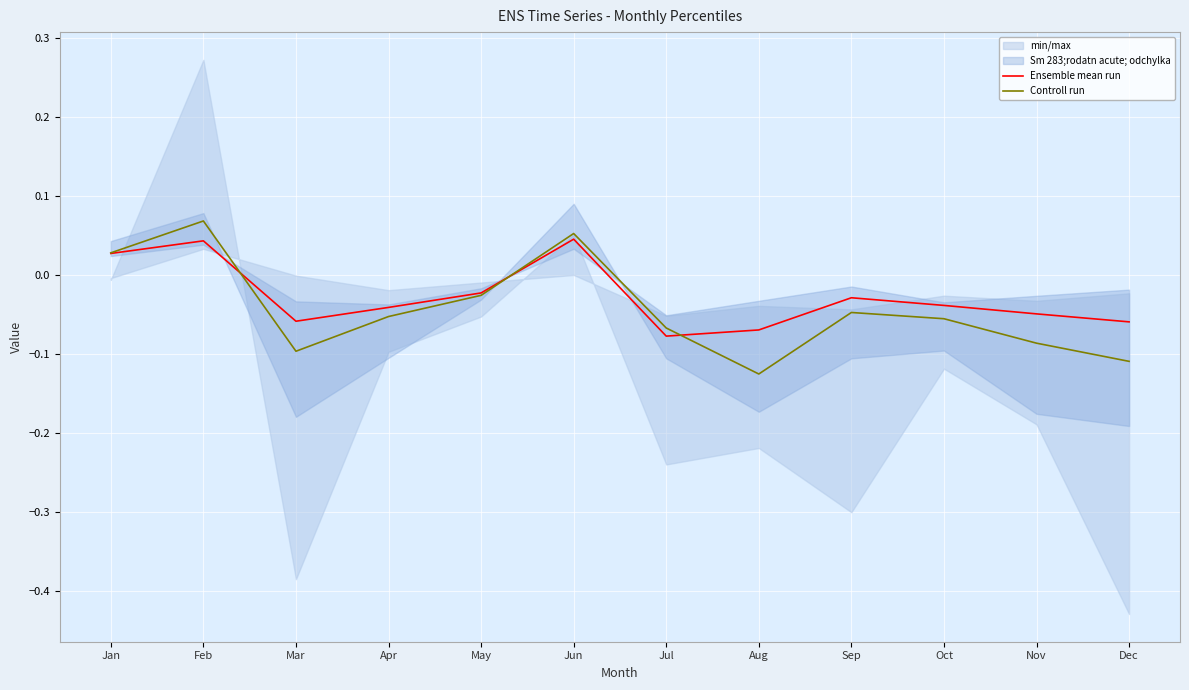

At which category is the sum across all series the highest?

Feb